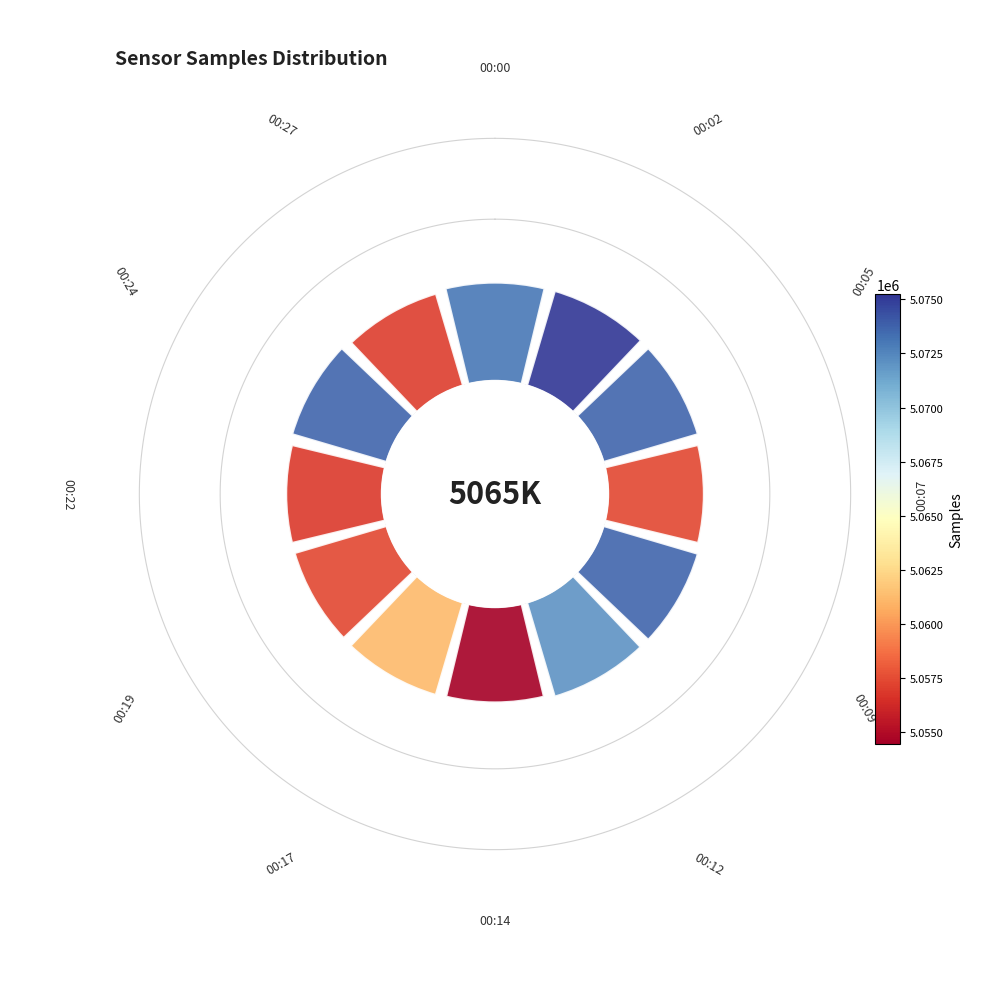

The 00:00 slice represents 8% of the pie. True or false?

True